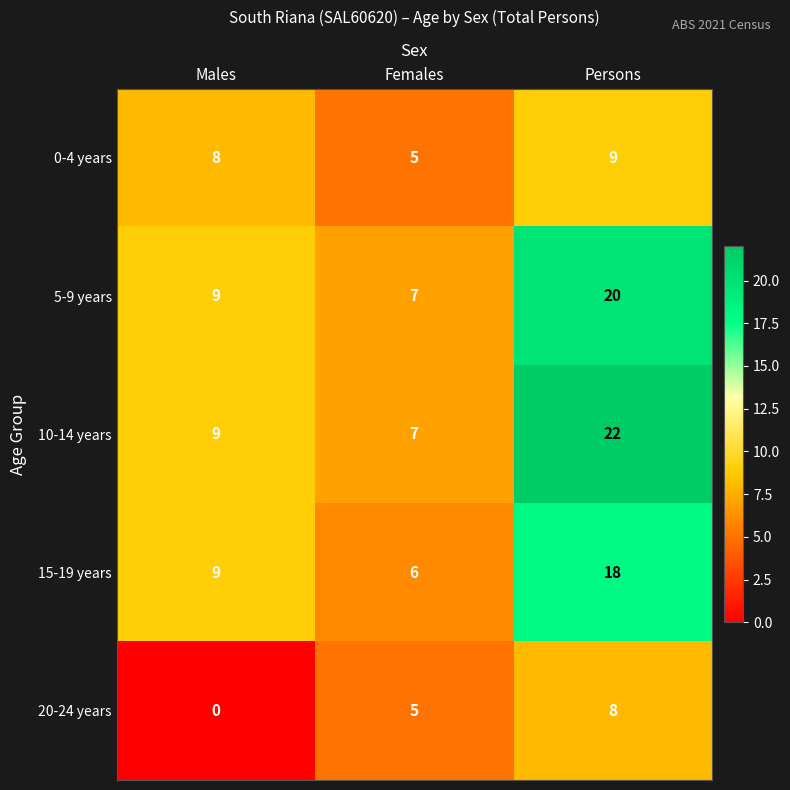

What is the difference between the maximum and minimum values in the 20-24 years series?

8